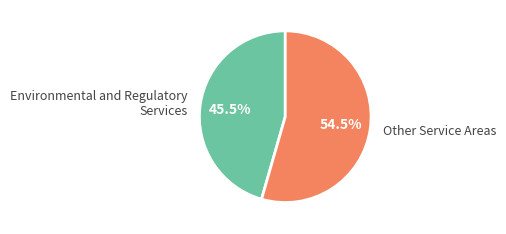

What is the ratio of the value at Environmental and Regulatory Services to the value at Other Service Areas?

0.8